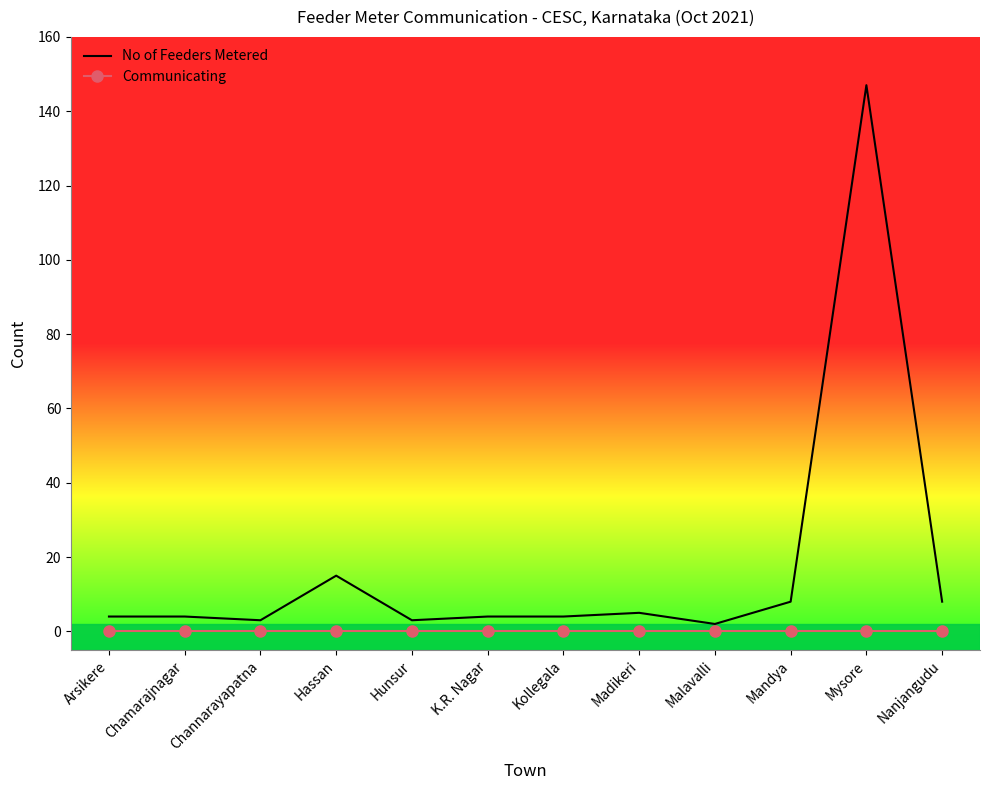

Which series has the widest spread of values?

No of Feeders Metered